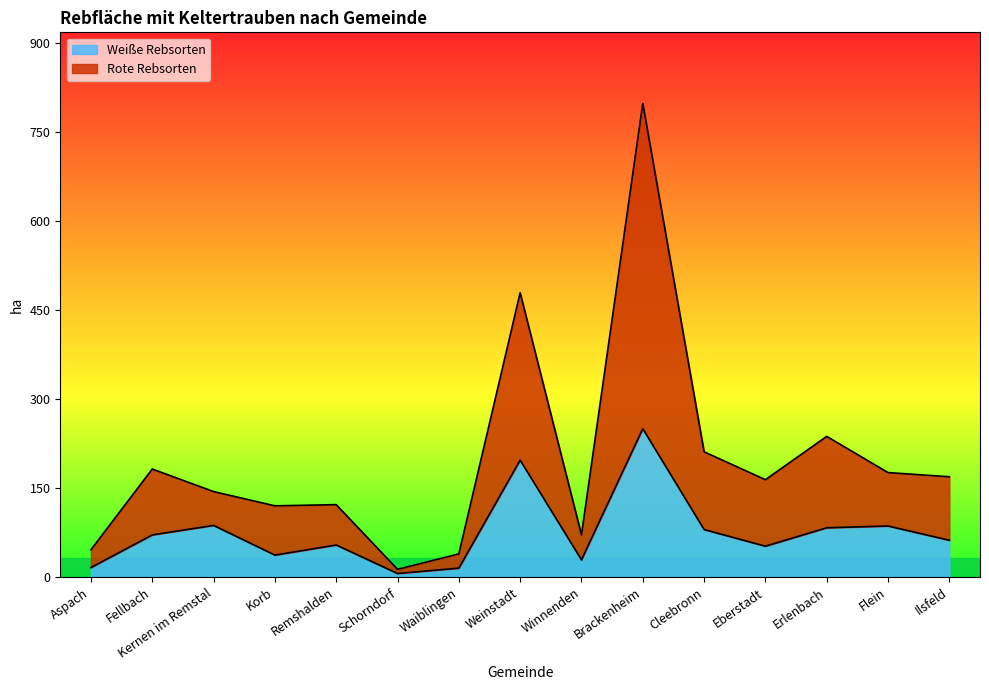

What is the total value across all series at Ilsfeld?

169